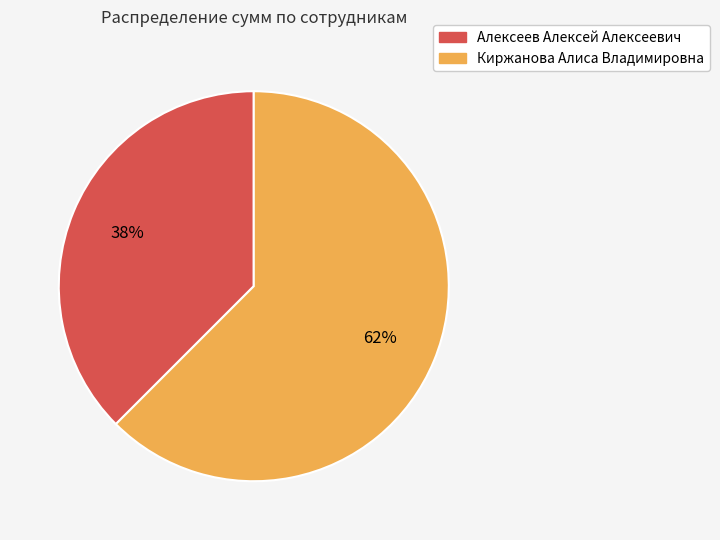

To the nearest percent, what is the combined percentage of Алексеев Алексей Алексеевич and Киржанова Алиса Владимировна?

100%